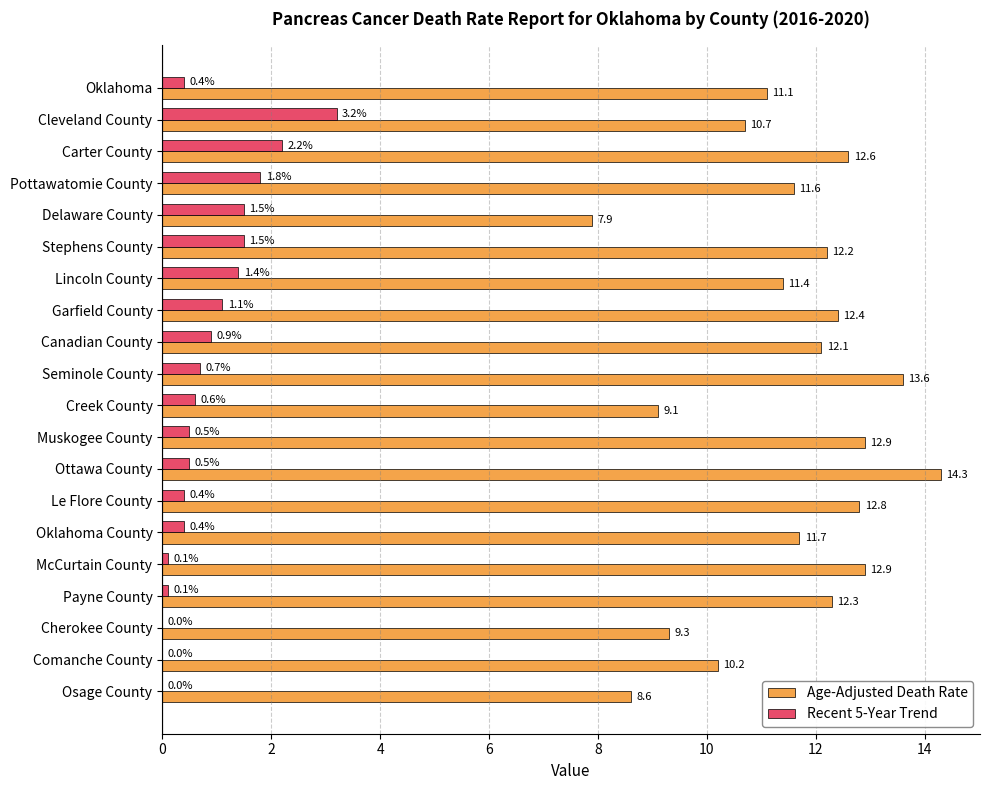

Where is Recent 5-Year Trend nearest to the value 1?

Canadian County